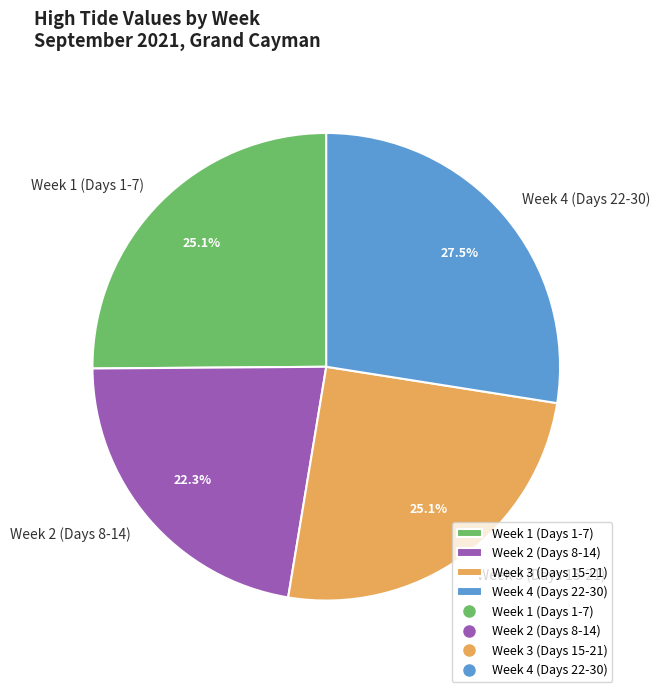

Do Week 4 (Days 22-30) and Week 1 (Days 1-7) together represent more than half of the pie?

Yes